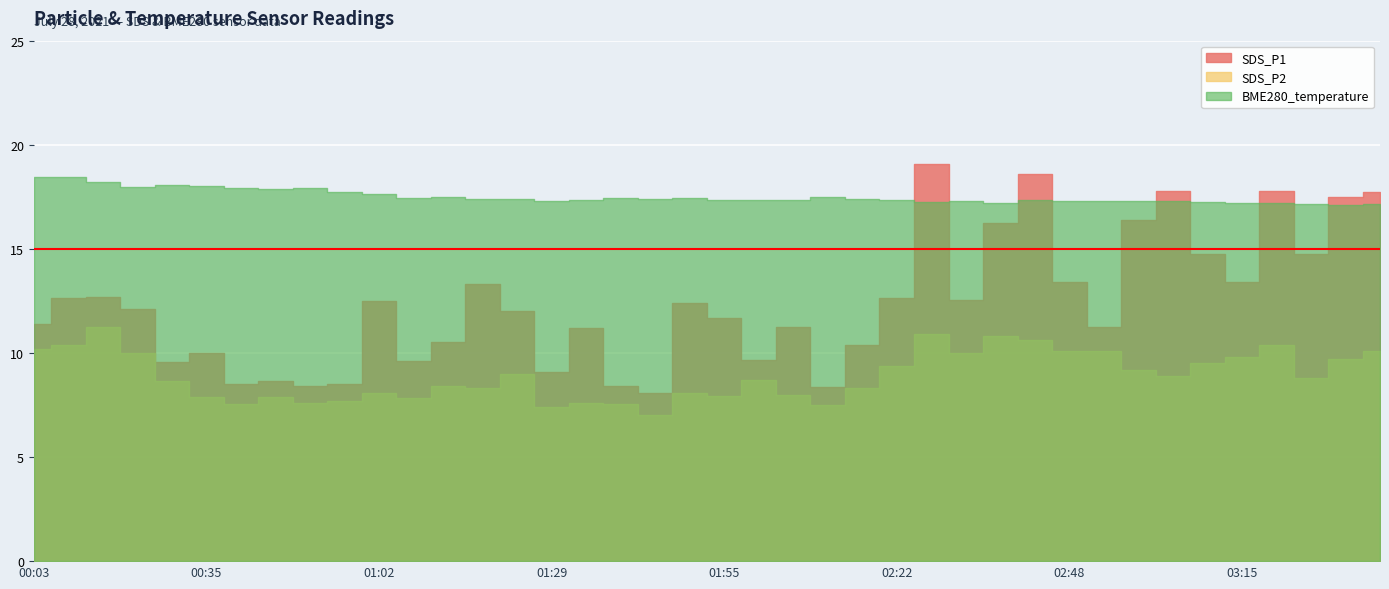

The SDS_P1 series shows 12.6 at 02:22. True or false?

True